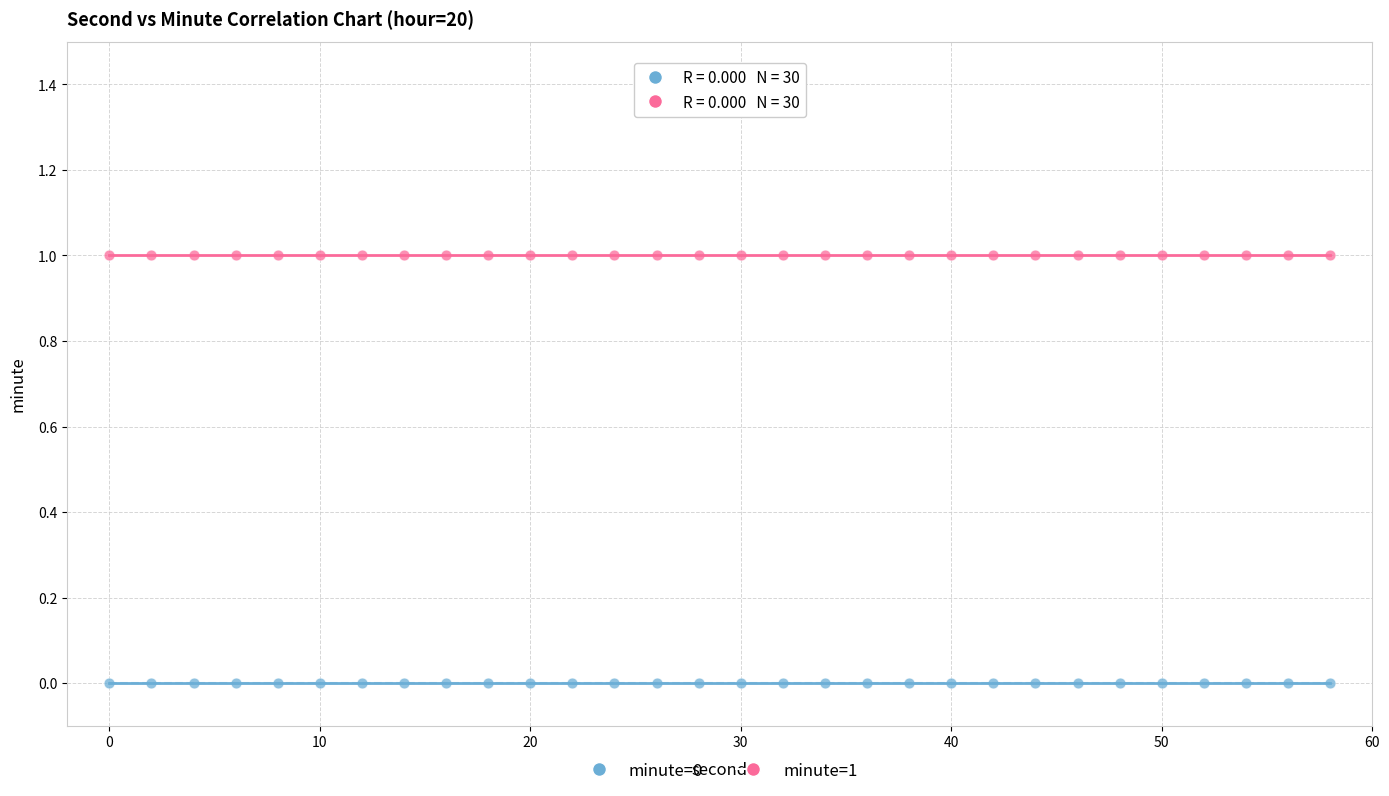

Which series reaches the minimum Y coordinate?

minute=0